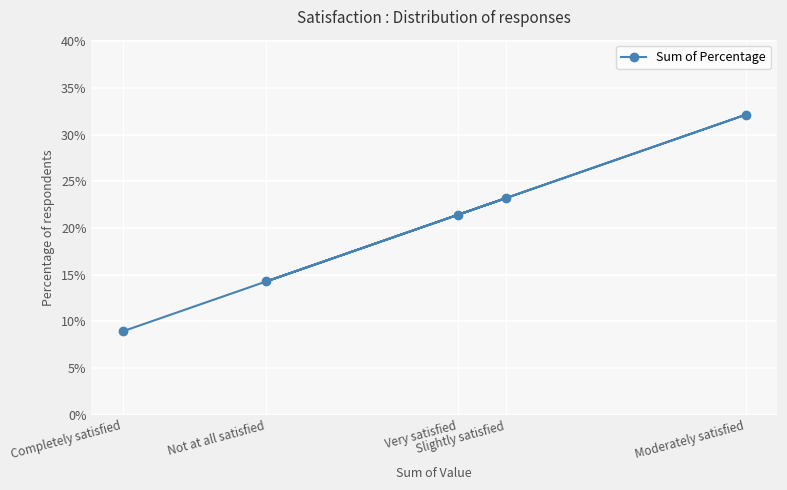

Count the number of data series in this chart.

1